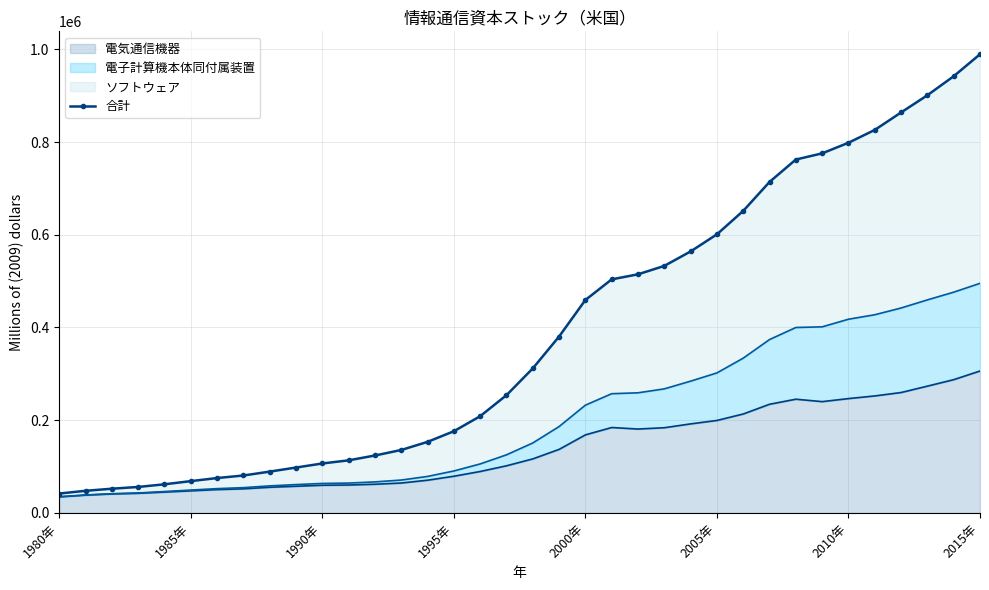

What is the value of the 32nd point from the left?

826069.6